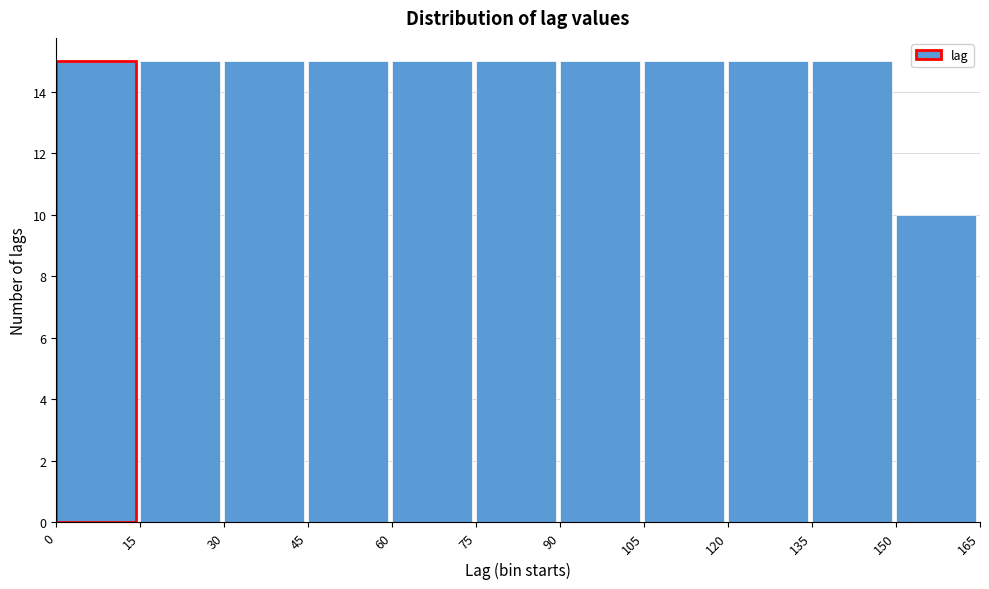

Reading left to right, transcribe this chart: for each bar, give the range it covers on the x-axis and its height. The values are not printed on the chart, so give them approximately, as read against the axis.

0 to 15: 15
15 to 30: 15
30 to 45: 15
45 to 60: 15
60 to 75: 15
75 to 90: 15
90 to 105: 15
105 to 120: 15
120 to 135: 15
135 to 150: 15
150 to 165: 10